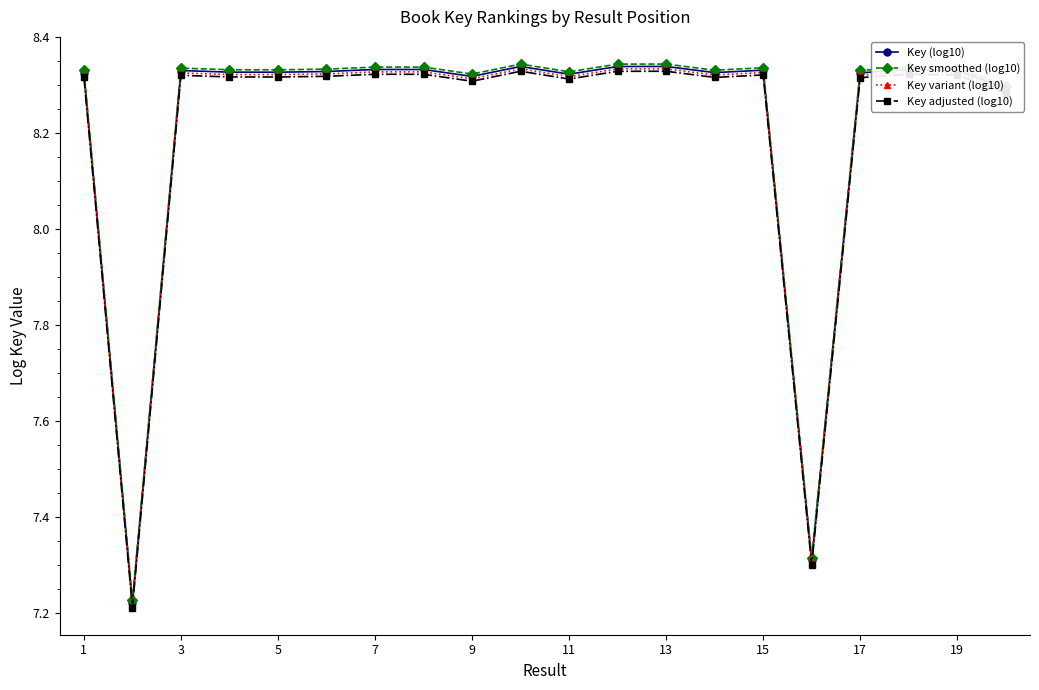

True or false: Key variant (log10) and Key adjusted (log10) intersect in this chart.

False